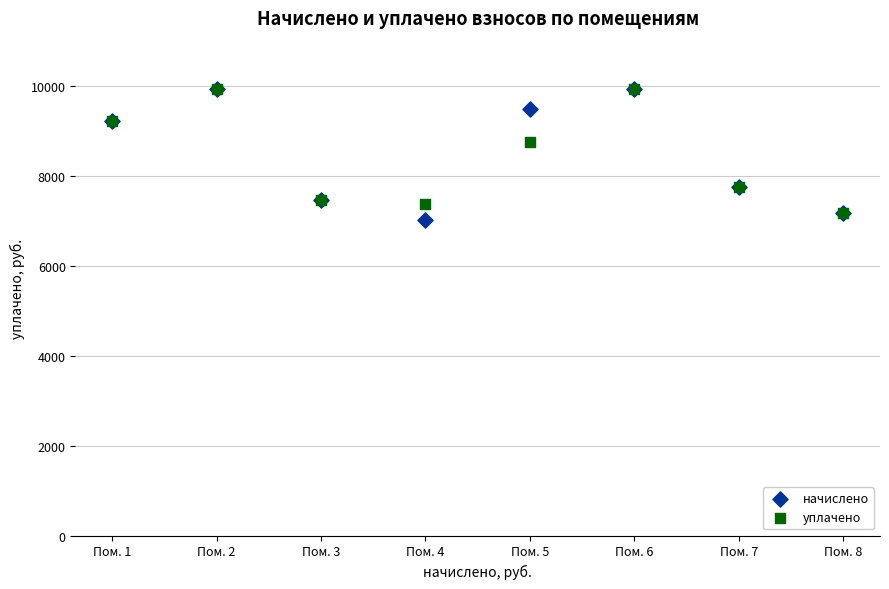

What are all the series names shown in the legend?

начислено, уплачено